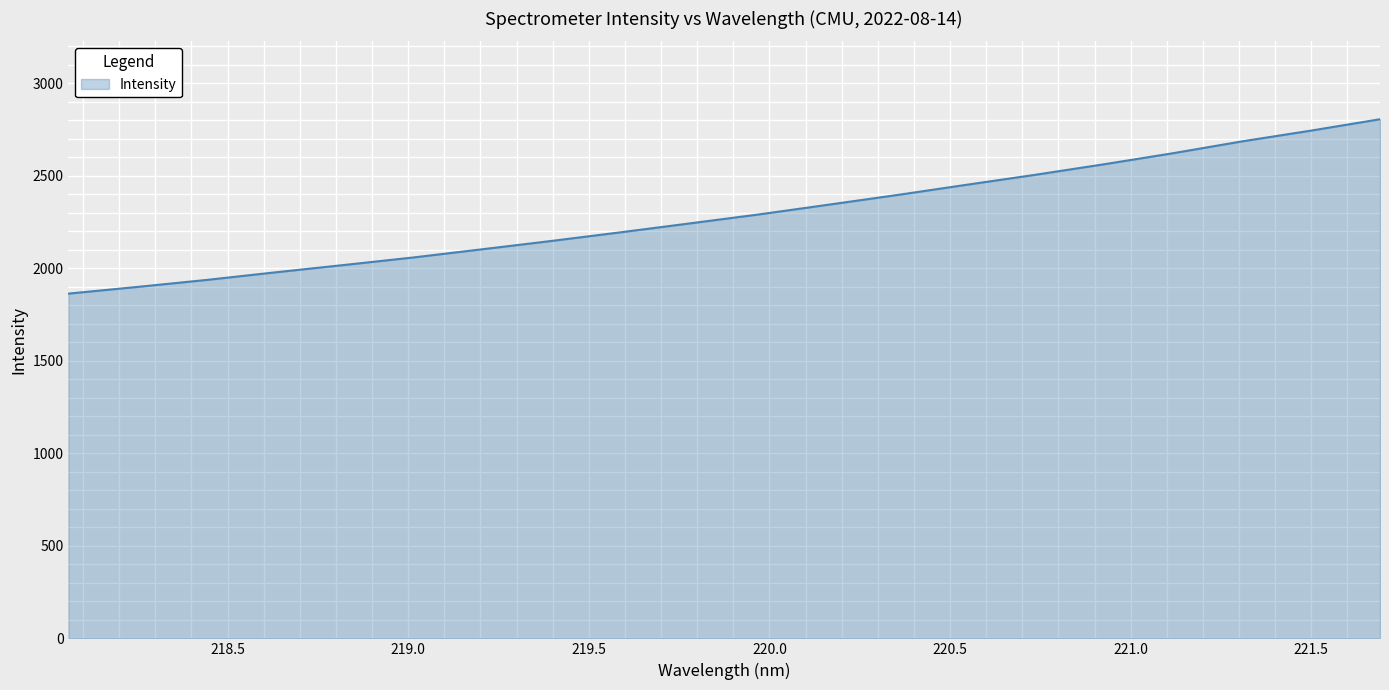

What is the minimum value shown in the chart?

1863.1